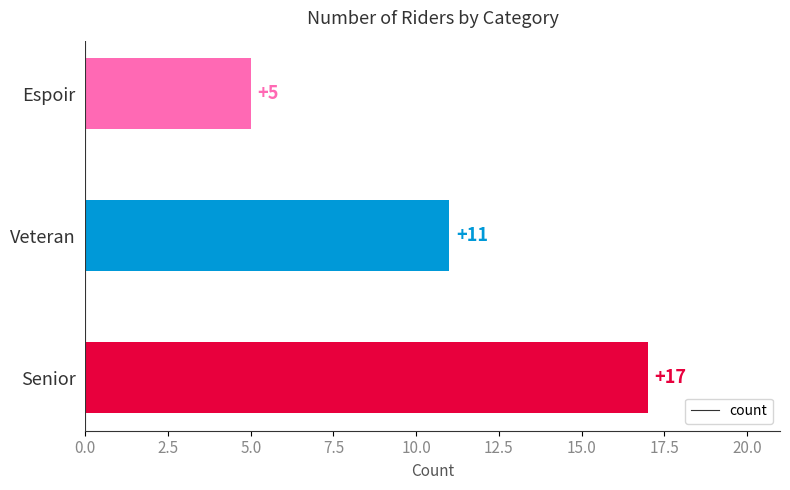

At which label is the value closest to 11?

Veteran